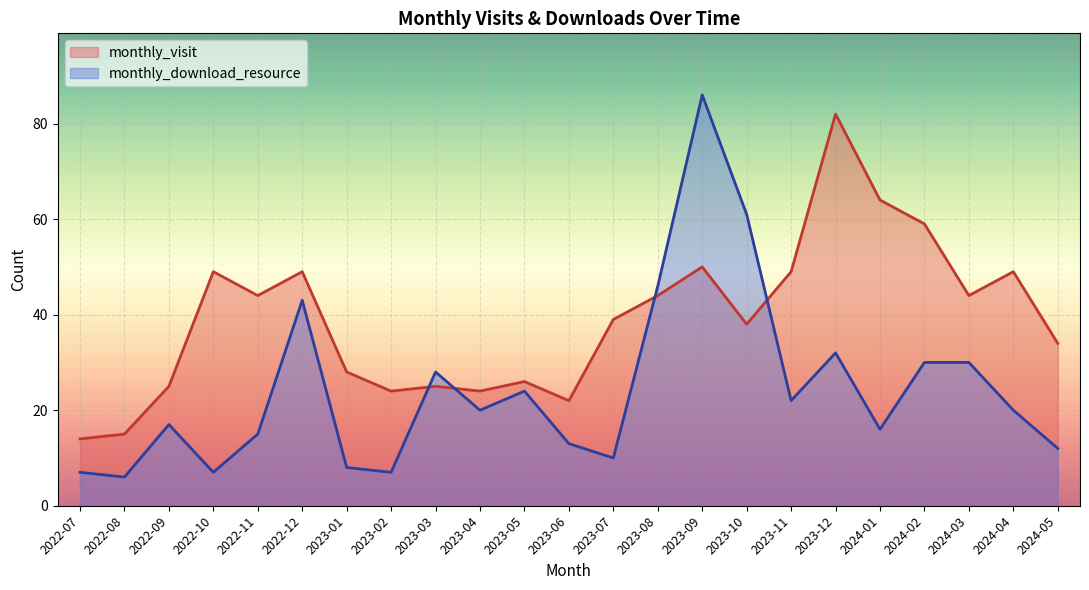

The value of monthly_visit at 2023-07 is 56. True or false?

False